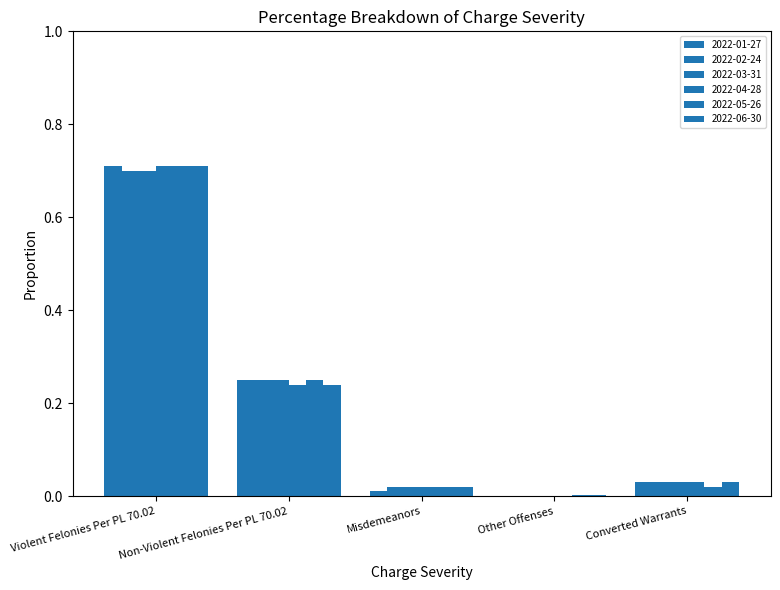

What is the value of the 2022-06-30 bar at the 1st from the left?

0.7